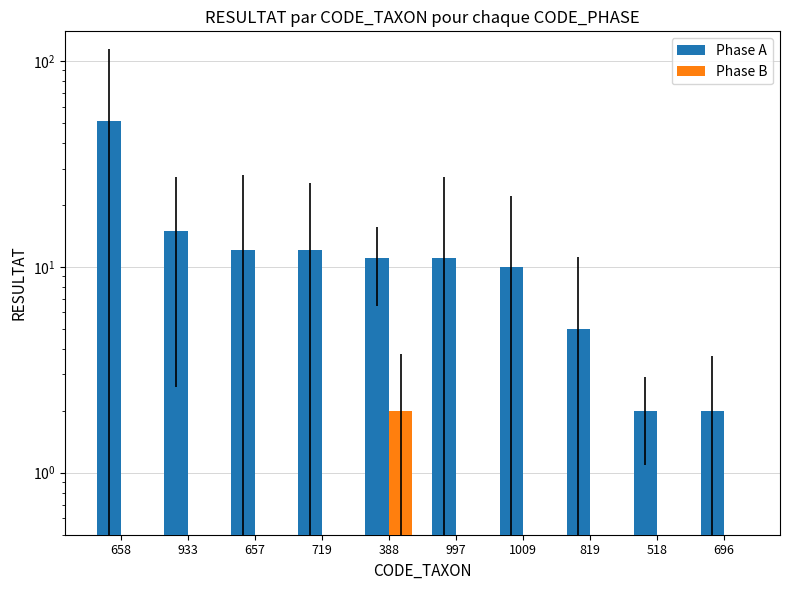

How many positive values does the Phase B series have?

1